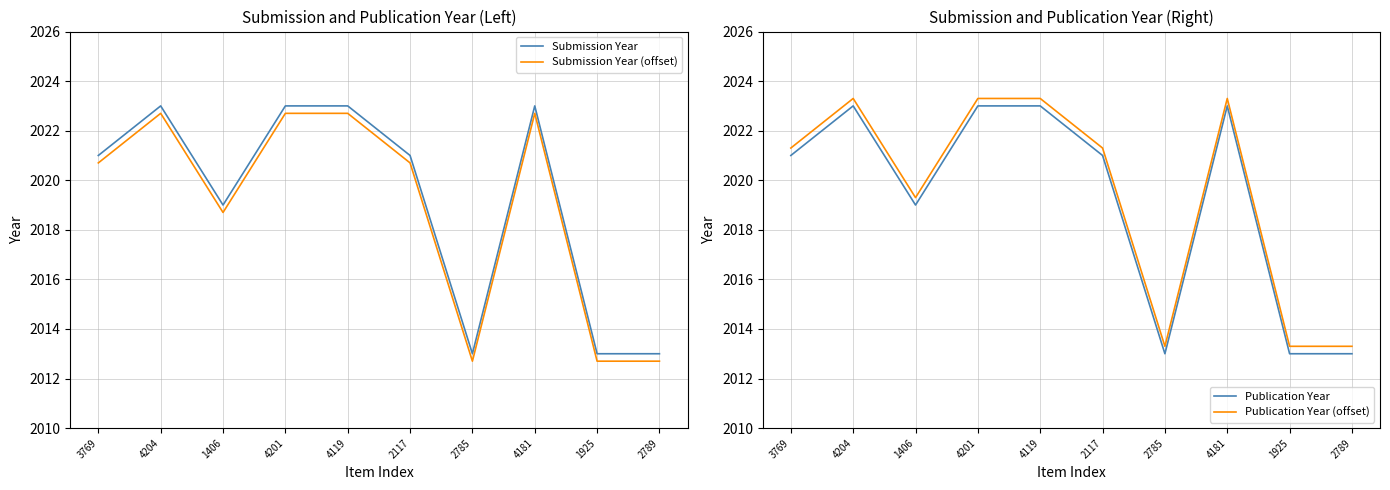

Rank the series by their maximum value, from lowest to highest.

Submission Year (offset), Submission Year, Publication Year, Publication Year (offset)